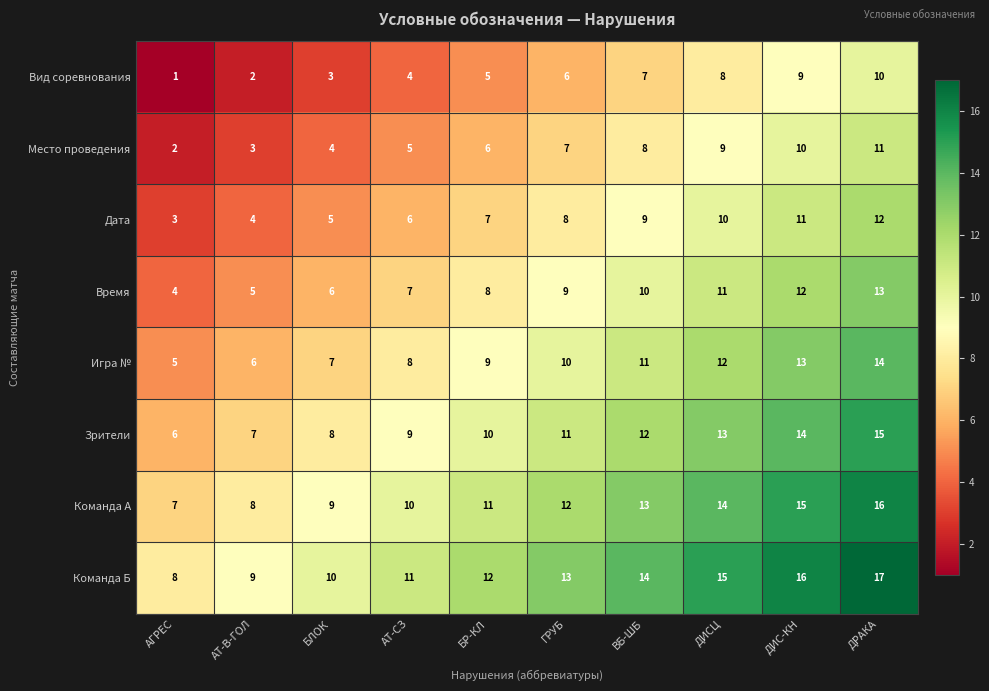

At which category is the sum across all series the highest?

ДРАКА